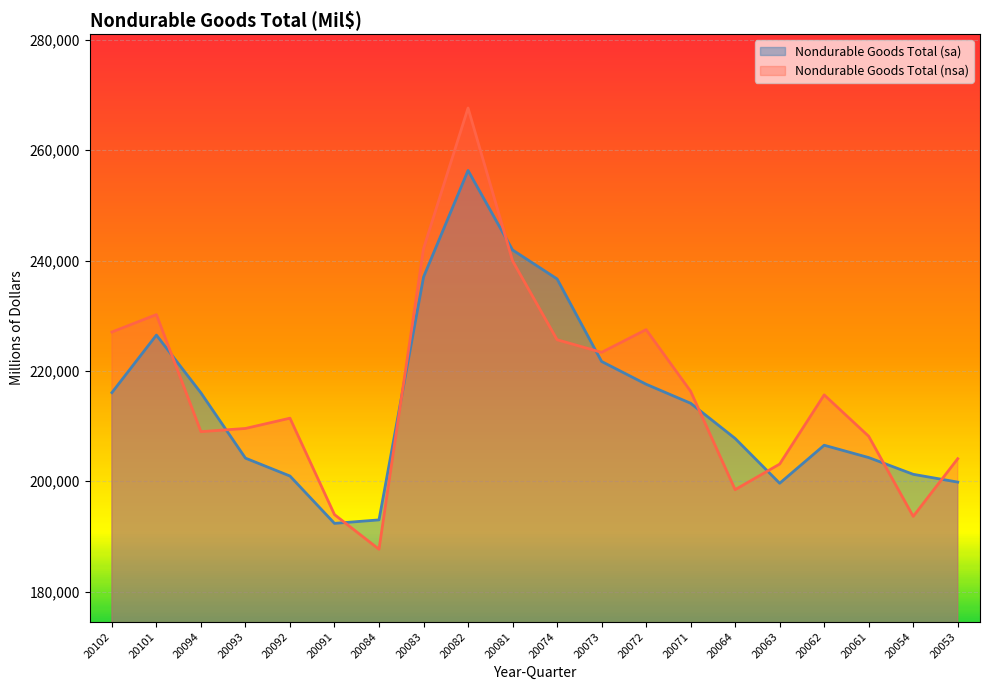

How many times do Nondurable Goods Total (sa) and Nondurable Goods Total (nsa) cross each other?

10